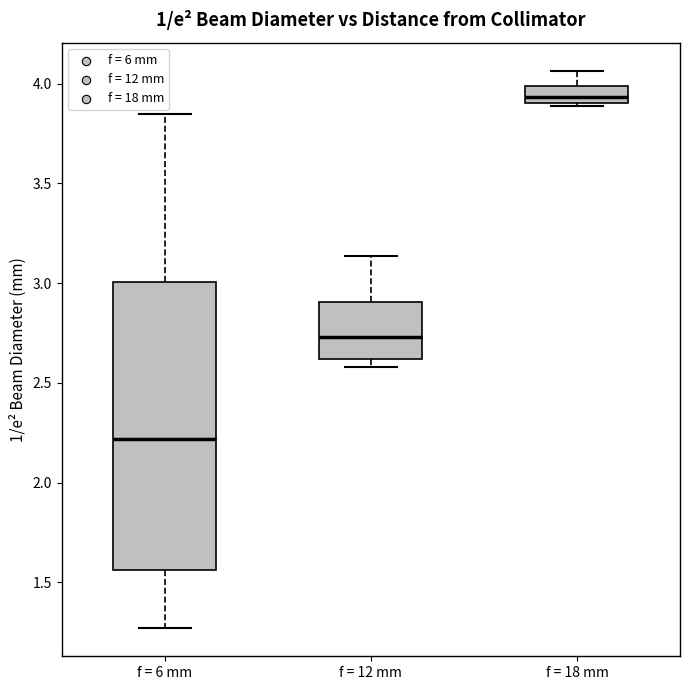

Reading left to right, transcribe this box plot: for each box, give where its median line is, the range the box spans, and where its two whiskers end, as read against the y-axis. The values are not printed on the chart, so give them approximately, as read against the axis.

f = 6 mm: median 2.20, box 1.55 to 3.00, whiskers 1.25 to 3.85
f = 12 mm: median 2.75, box 2.60 to 2.90, whiskers 2.60 (just below the box's lower edge) to 3.15
f = 18 mm: median 3.95, box 3.90 to 4.00, whiskers 3.90 to 4.05